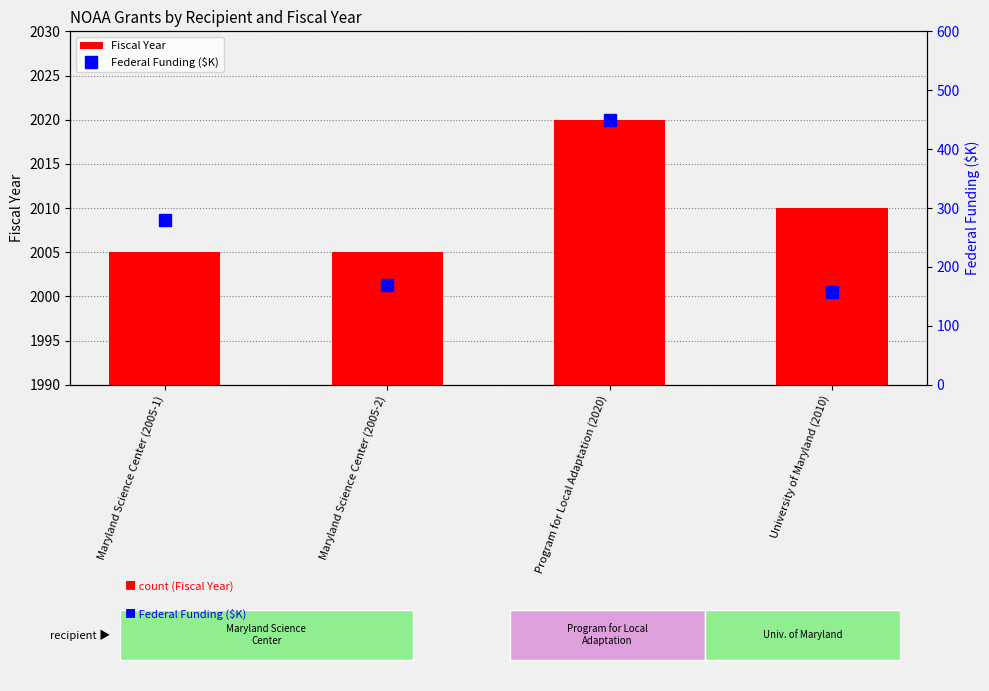

Reading left to right, what are all the values shown in this chart?

Fiscal Year: Maryland Science Center (2005-1)=2005.0	Maryland Science Center (2005-2)=2005.0	Program for Local Adaptation (2020)=2020.0	University of Maryland (2010)=2010.0
Federal Funding ($K): Maryland Science Center (2005-1)=279.9	Maryland Science Center (2005-2)=170.0	Program for Local Adaptation (2020)=449.1	University of Maryland (2010)=158.2